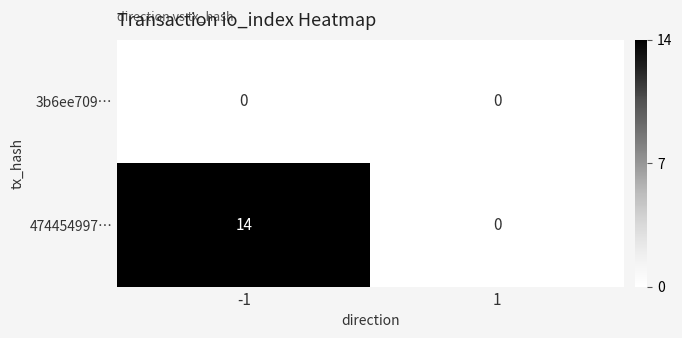

Reading right to left, transcribe all the data shown in this chart.

3b6ee709…: 0	0
474454997…: 0	14